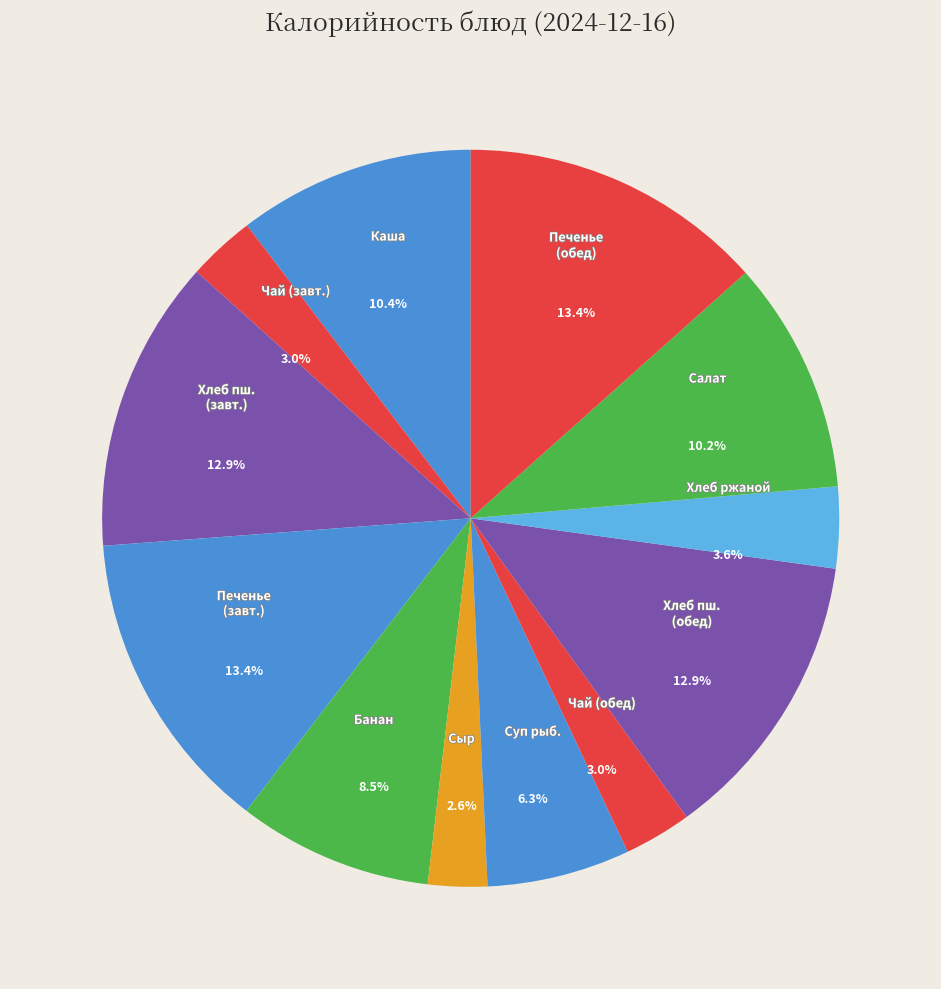

What portion of the pie excludes Суп рисовый с рыб. консерв.?

93.7%